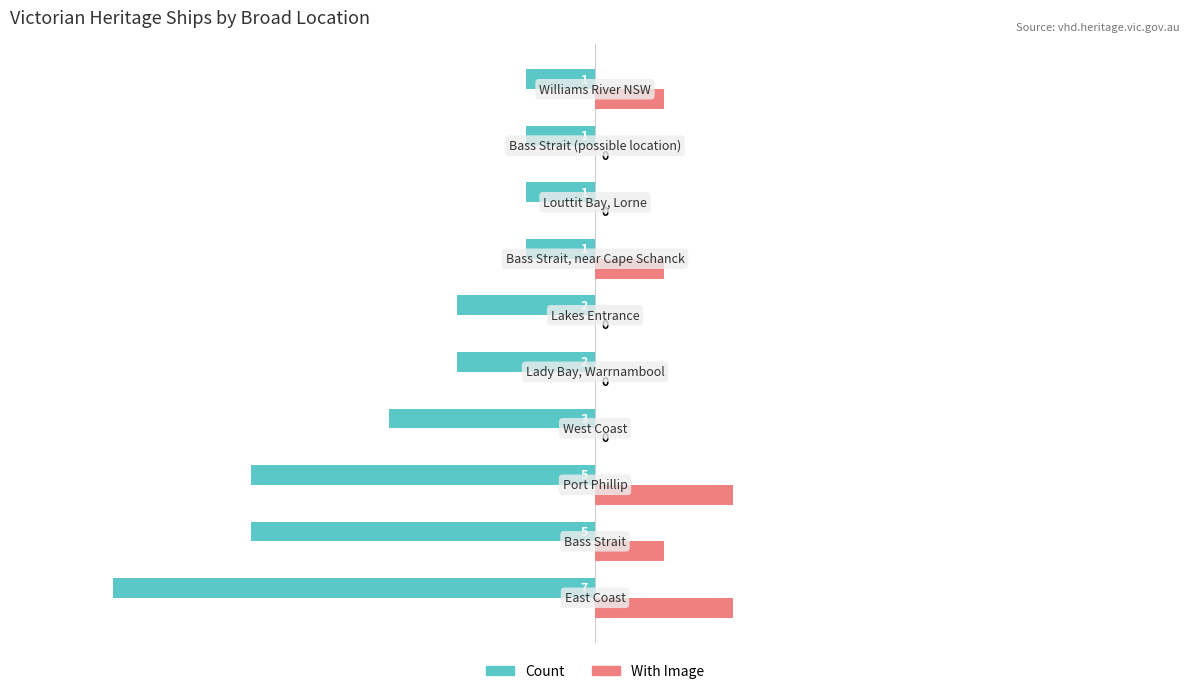

How many values in With Image are above zero?

5